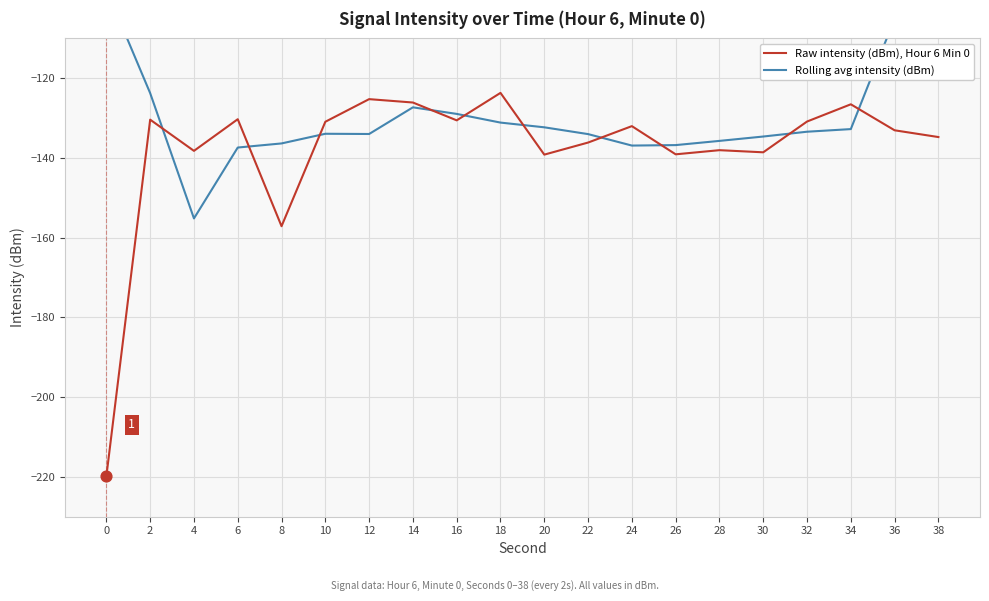

At how many categories does at least one series exceed -175?

20